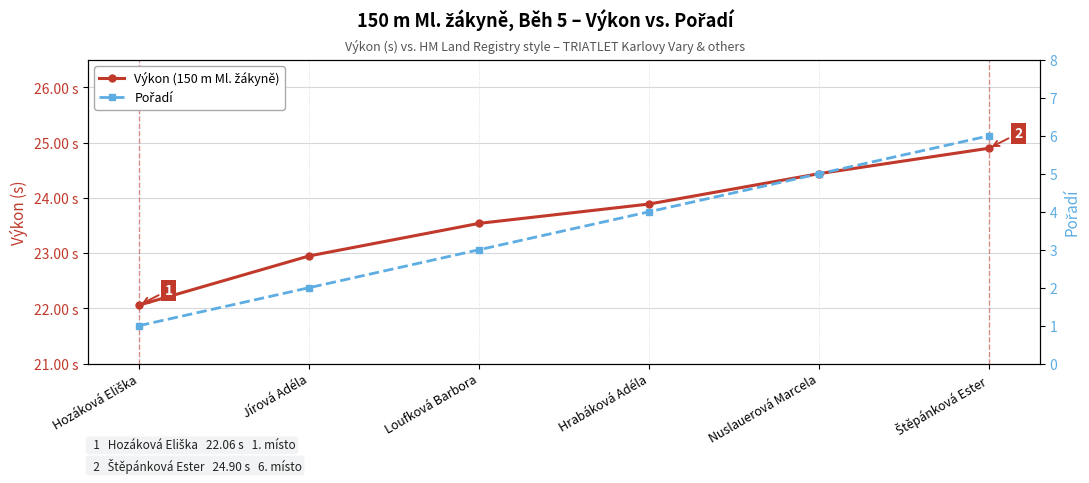

What is the greatest value displayed?

24.9